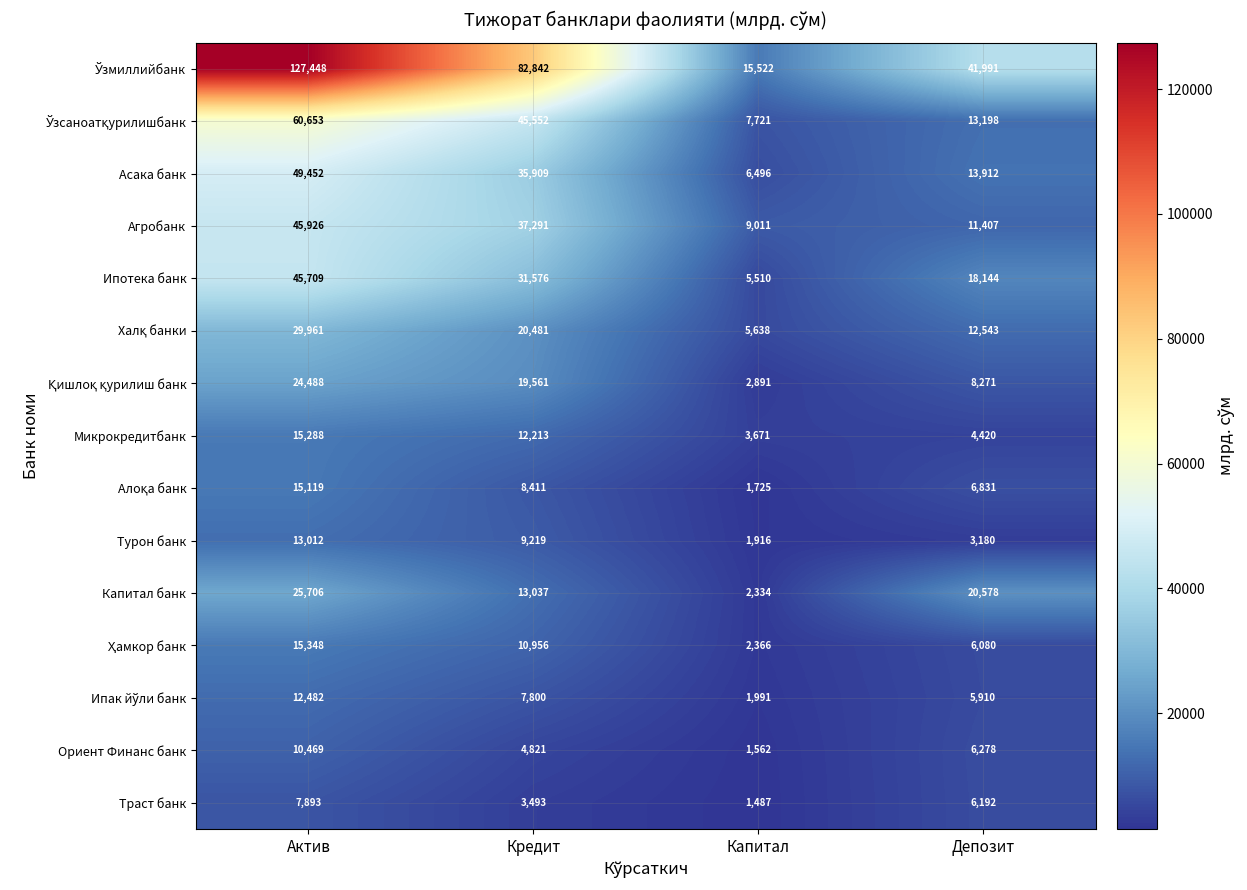

Where is Ориент Финанс банк nearest to the value 6015?

Депозит